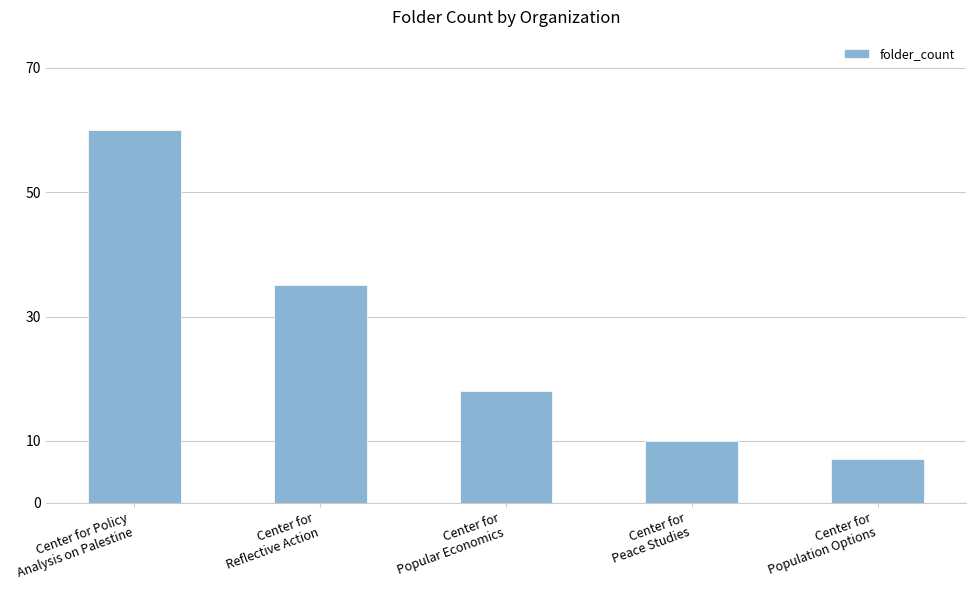

Rank the categories by value from lowest to highest.

Center for
Population Options, Center for
Peace Studies, Center for
Popular Economics, Center for
Reflective Action, Center for Policy
Analysis on Palestine